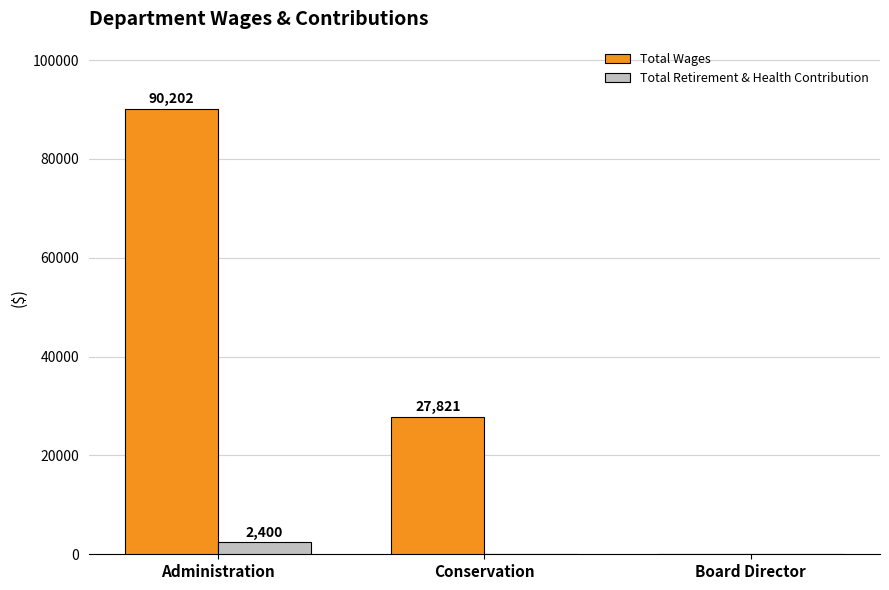

How many Total Retirement & Health Contribution values are between 0 and 2400?

3